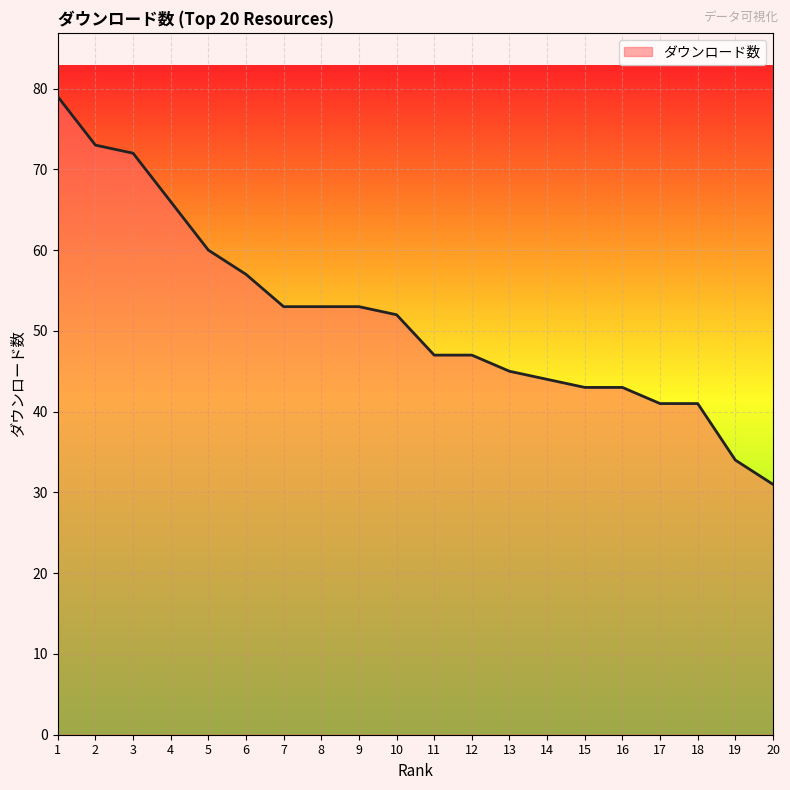

At which category does the chart reach its minimum across all series?

20